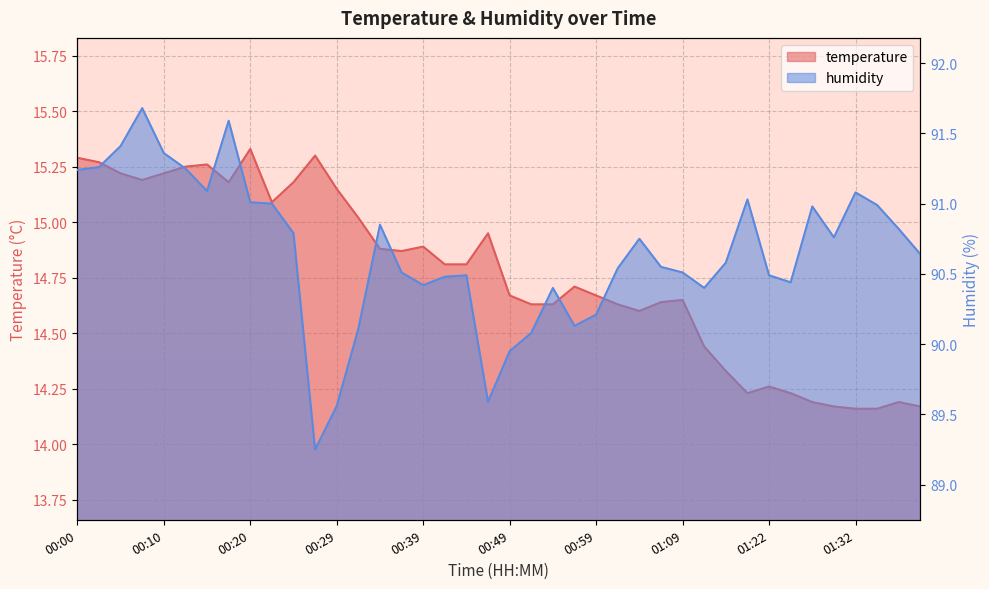

At which label does humidity reach its peak?

00:07